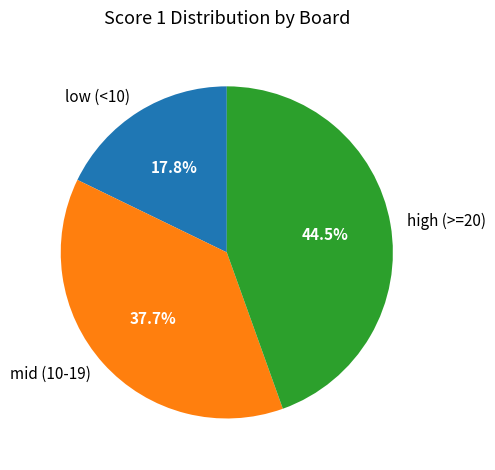

Does low (<10) represent more than half of the total?

No